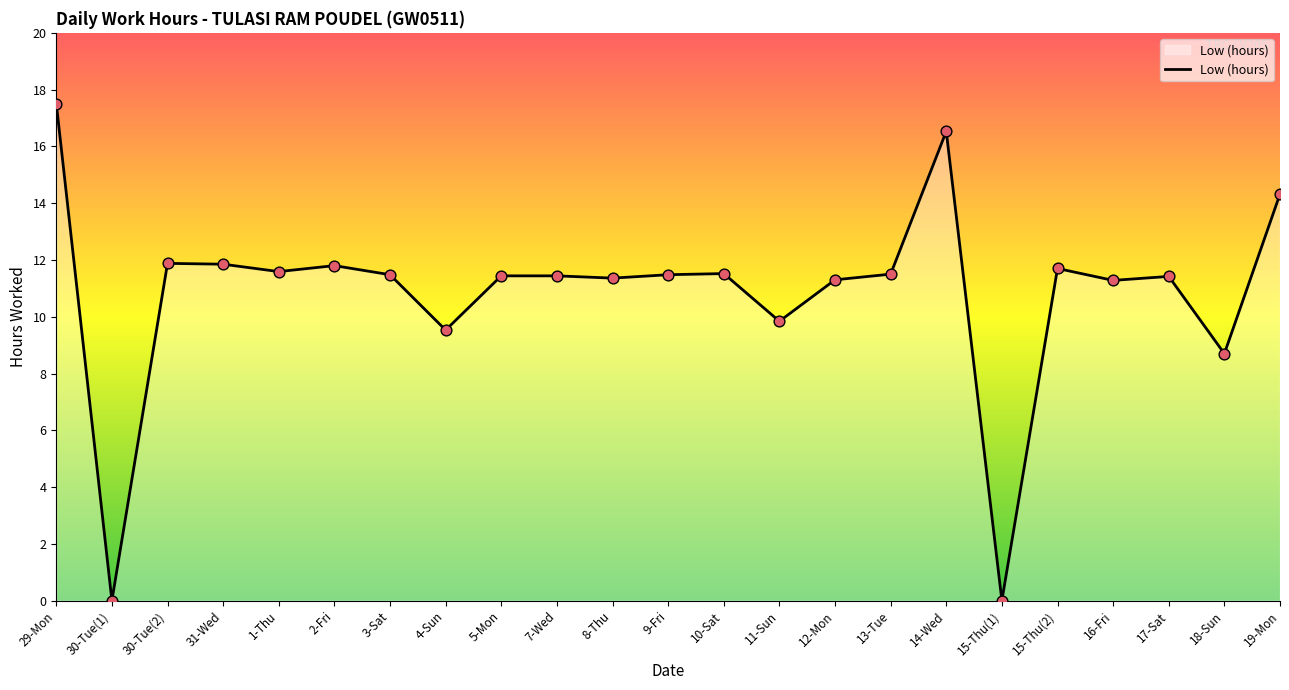

Approximately how many times larger is the value at 4-Sun compared to 5-Mon?

0.8